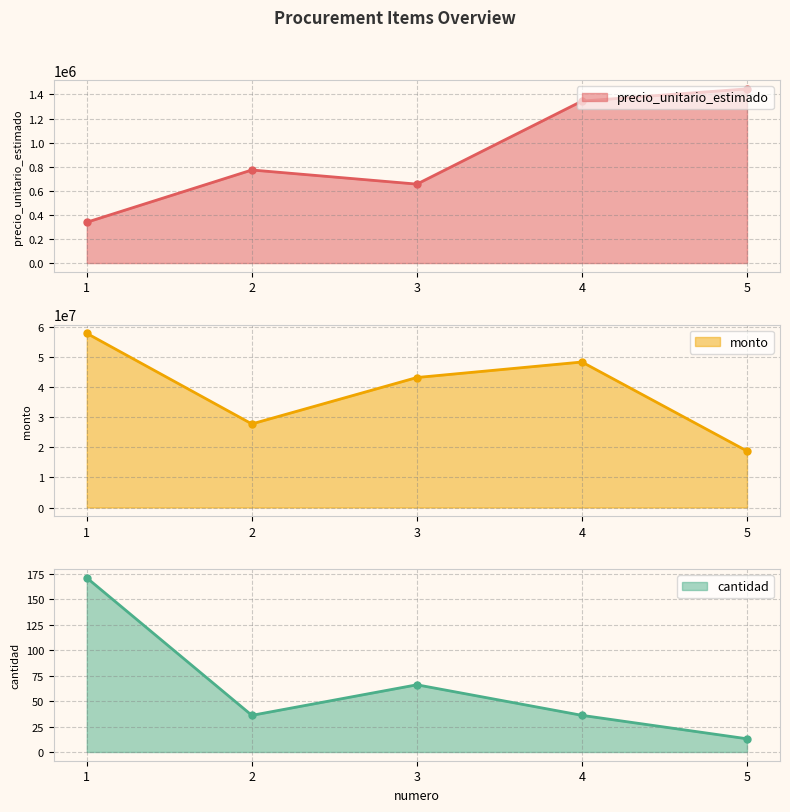

The value of monto at 3 is 70570197. True or false?

False